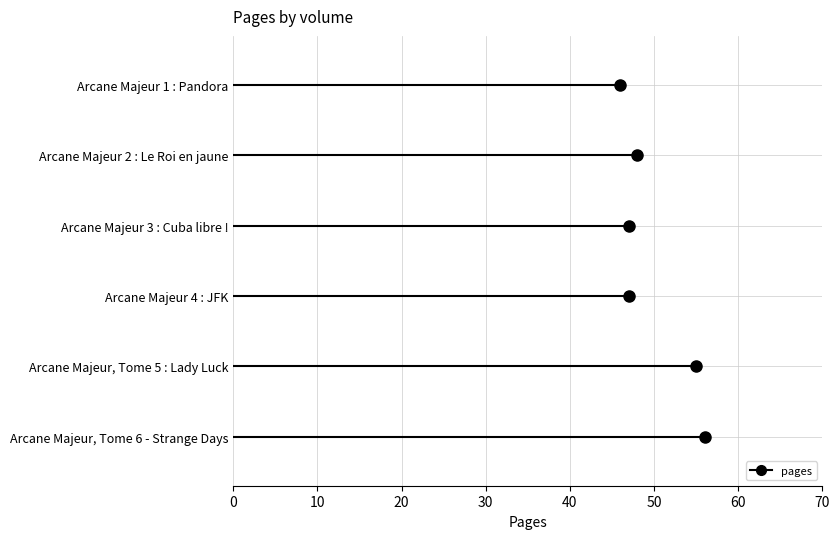

Rank the categories by value from highest to lowest.

Arcane Majeur, Tome 6 - Strange Days, Arcane Majeur, Tome 5 : Lady Luck, Arcane Majeur 2 : Le Roi en jaune, Arcane Majeur 4 : JFK, Arcane Majeur 3 : Cuba libre !, Arcane Majeur 1 : Pandora